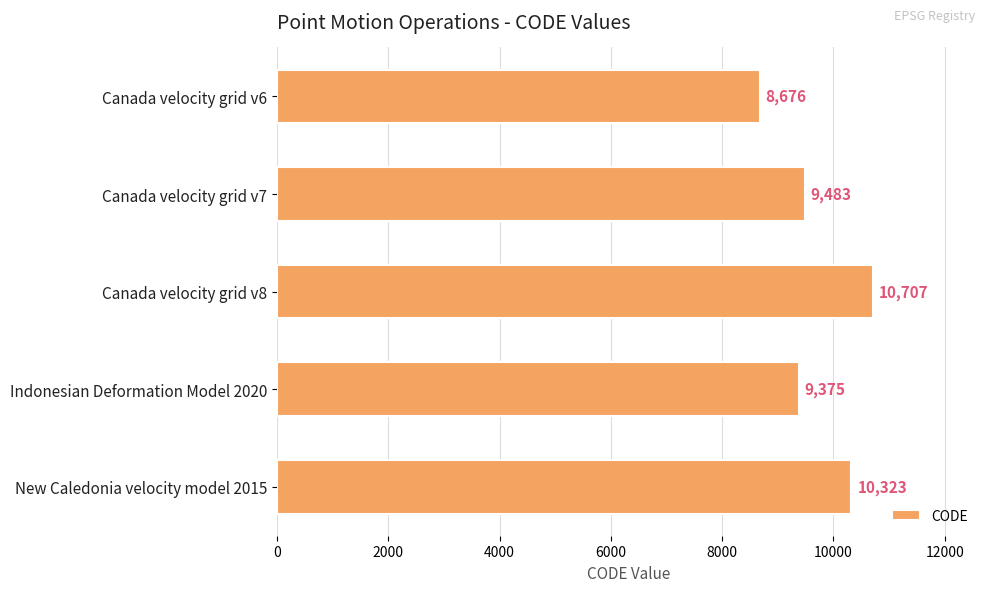

Does the chart contain any negative values?

No